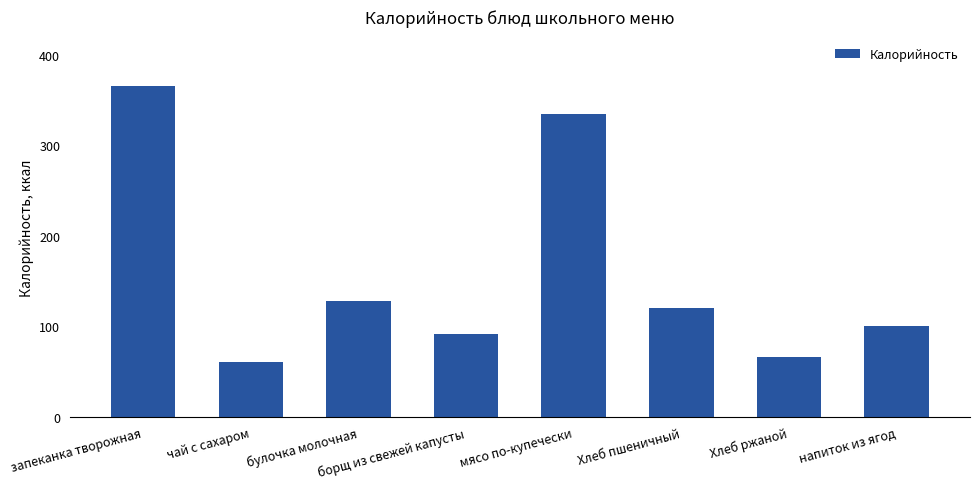

Between чай с сахаром and мясо по-купечески, which is larger?

мясо по-купечески